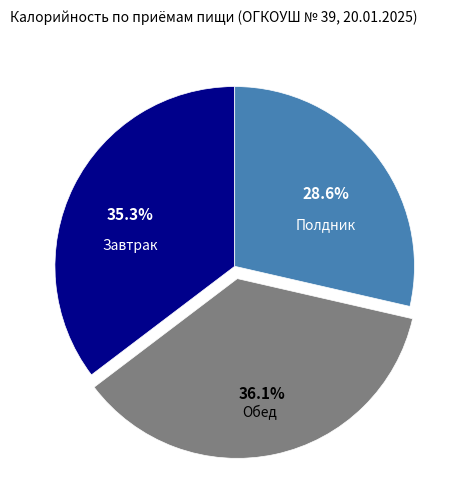

Is there a majority slice in this chart?

No